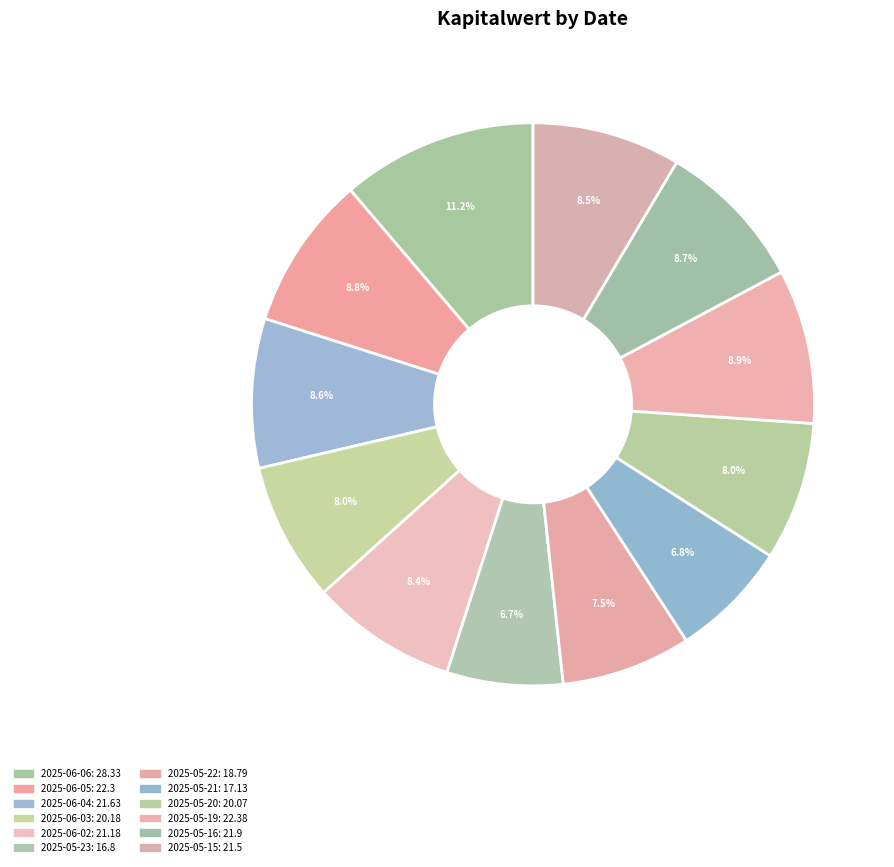

What is the change in value from 2025-06-06 to 2025-05-16?

-6.4